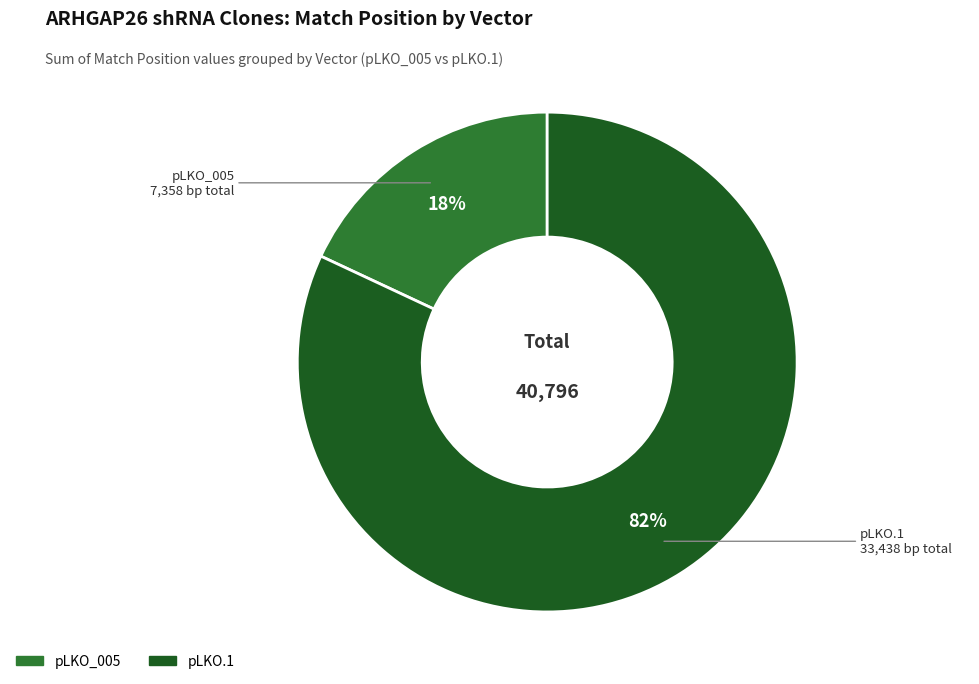

Does any single category account for the majority?

Yes